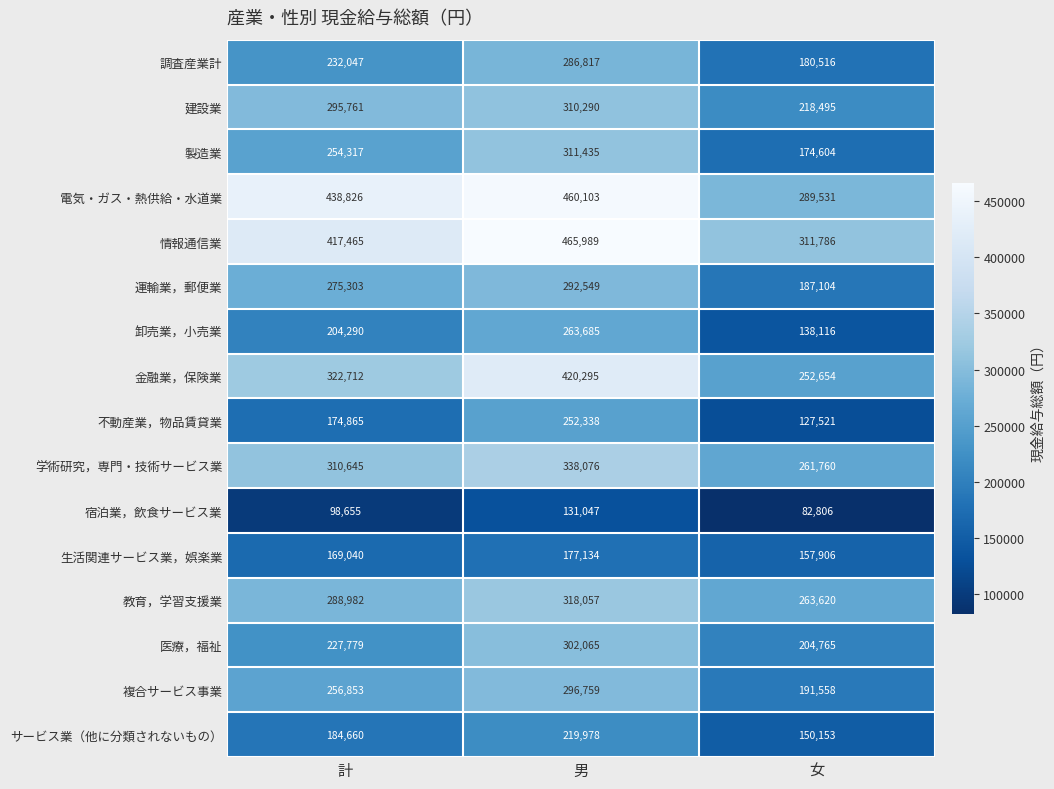

At which label is 情報通信業 closest to 388887?

計